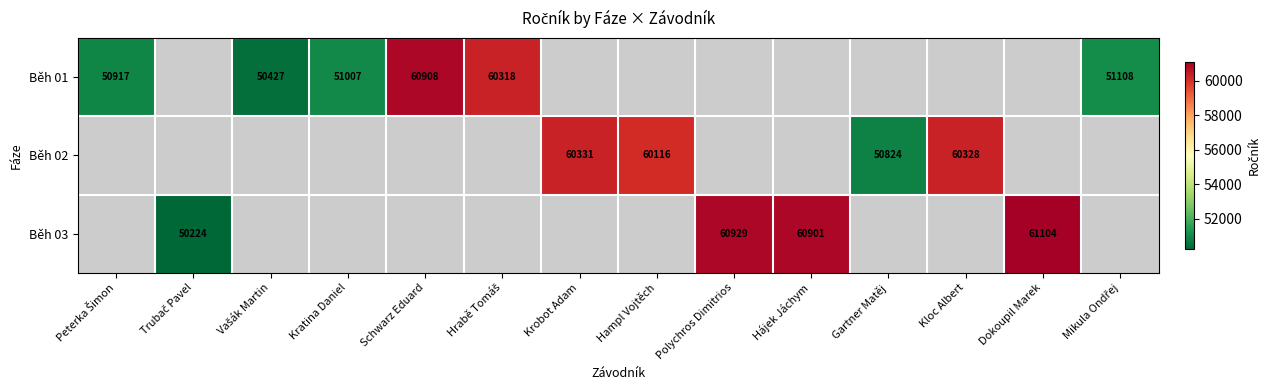

At how many categories does at least one series exceed 56829?

8